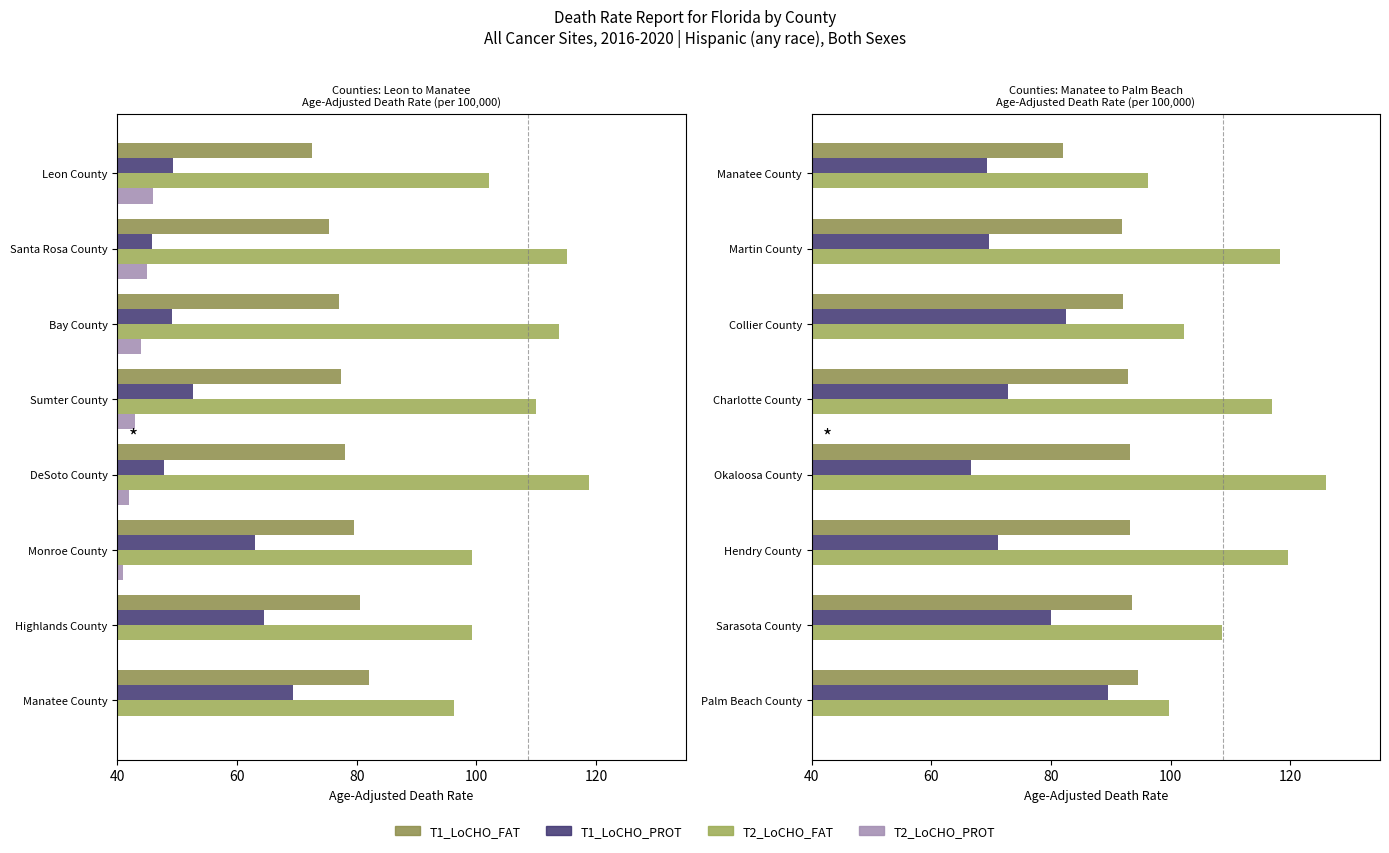

What is the value of the T1_LoCHO_FAT bar at the 2nd from the left?

91.9